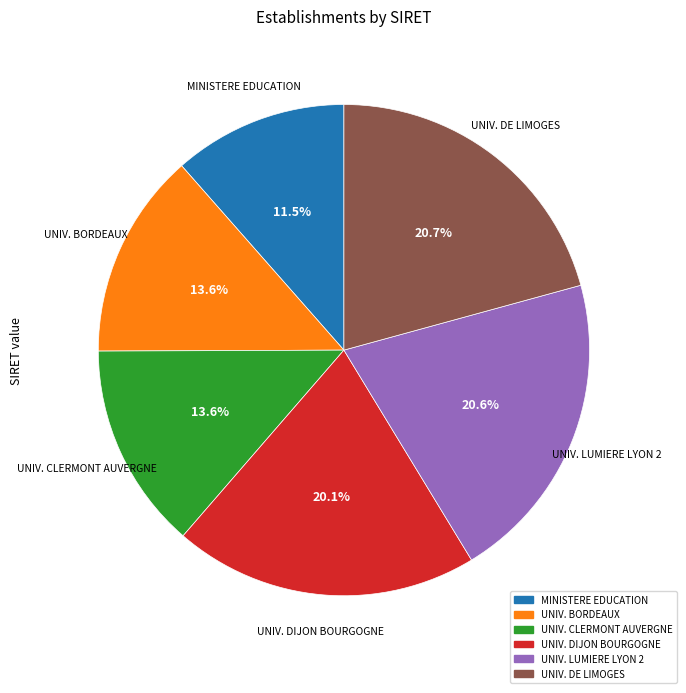

Does any single category account for the majority?

No